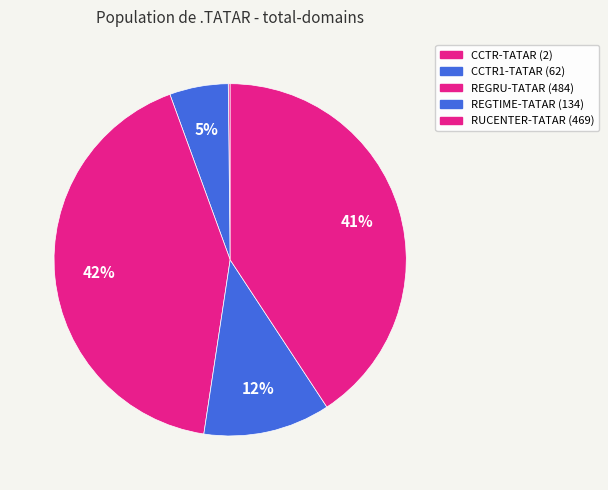

To the nearest percent, what is the combined percentage of CCTR1-TATAR and CCTR-TATAR?

6%